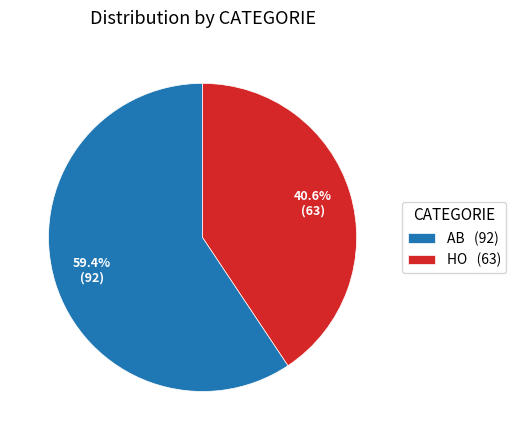

To the nearest percent, what percentage of the pie is AB?

59%